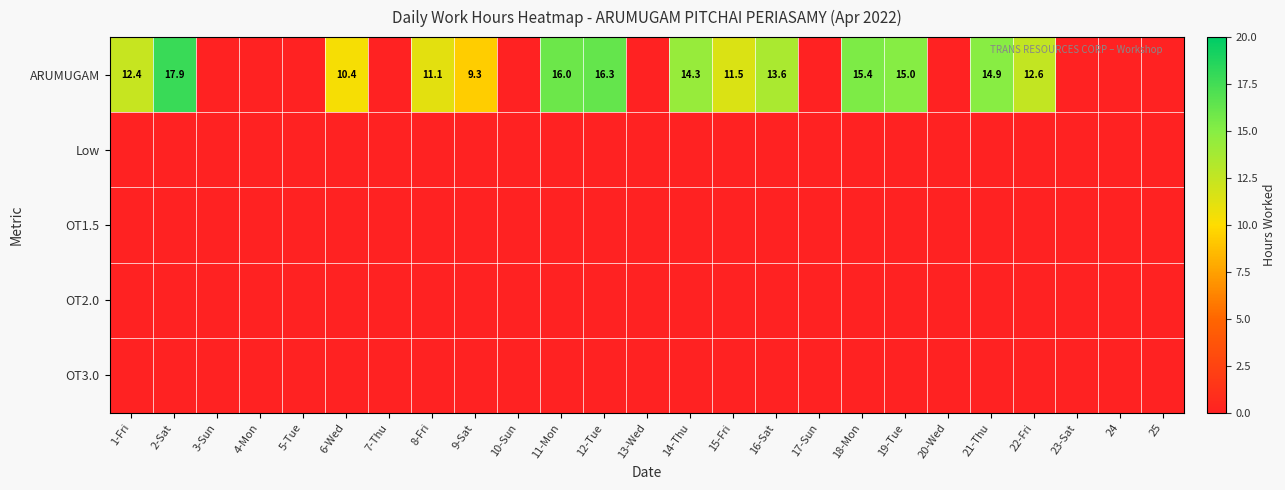

The ARUMUGAM series shows 15.0 at 19-Tue. True or false?

True